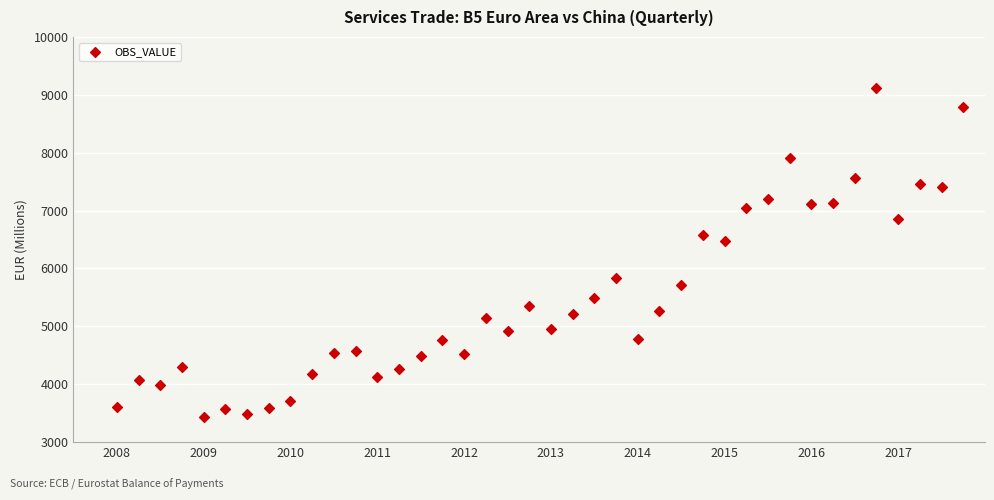

What Y value in the scatter plot is closest to 6275?

6482.2